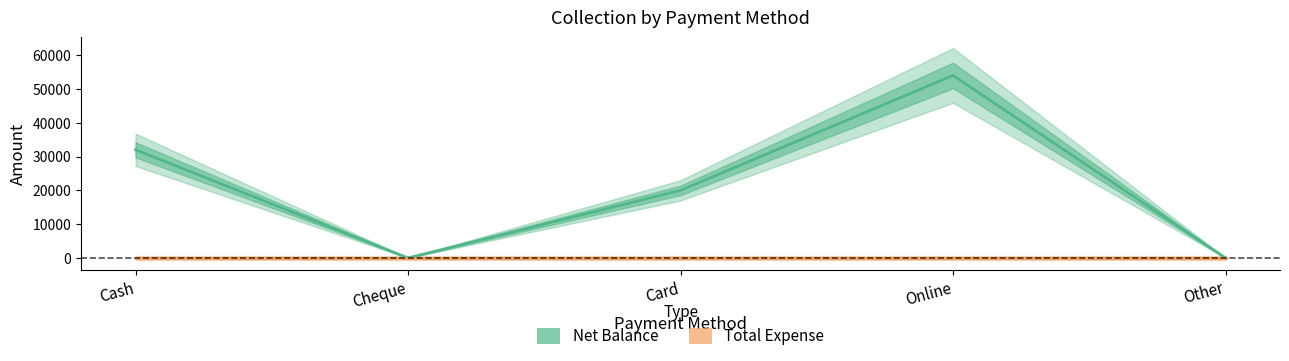

What is the average value?

21200